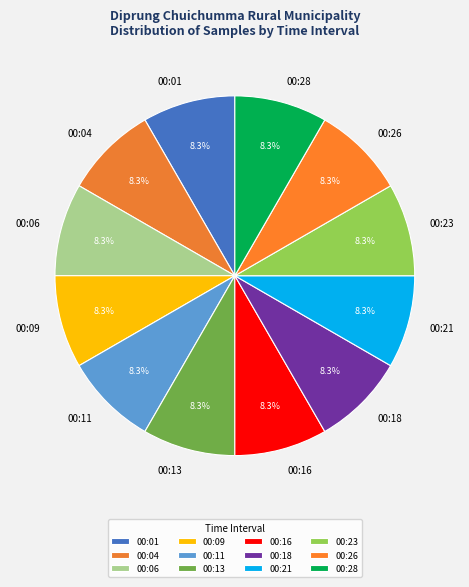

To the nearest percent, what is the average slice percentage?

8%